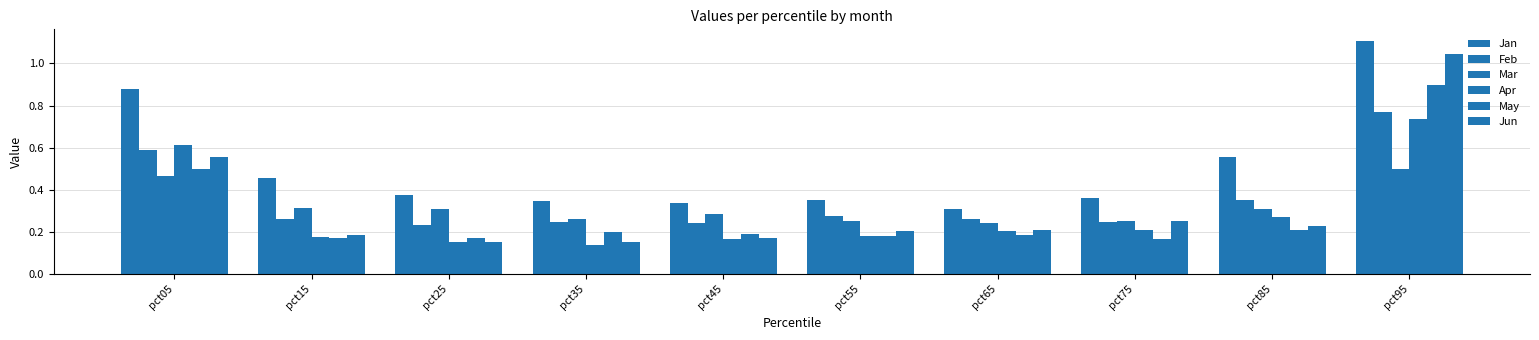

Rank the categories by Apr value from lowest to highest.

pct35, pct25, pct45, pct15, pct55, pct65, pct75, pct85, pct05, pct95